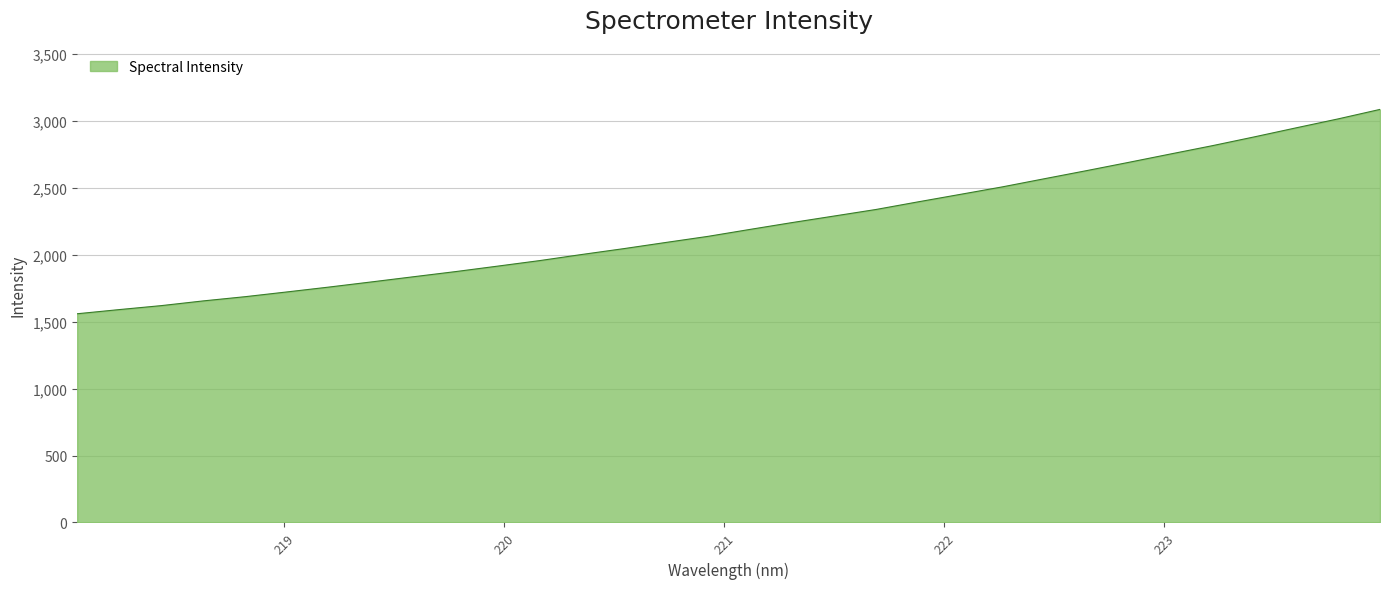

What is the greatest value displayed?

3087.1